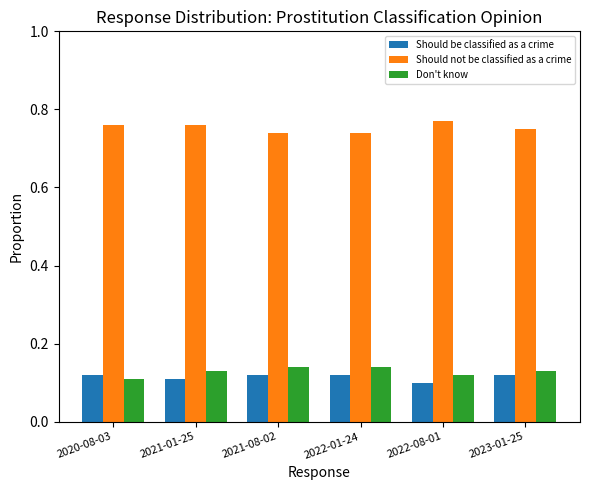

What is the difference between the highest and lowest values at 2021-08-02?

0.6